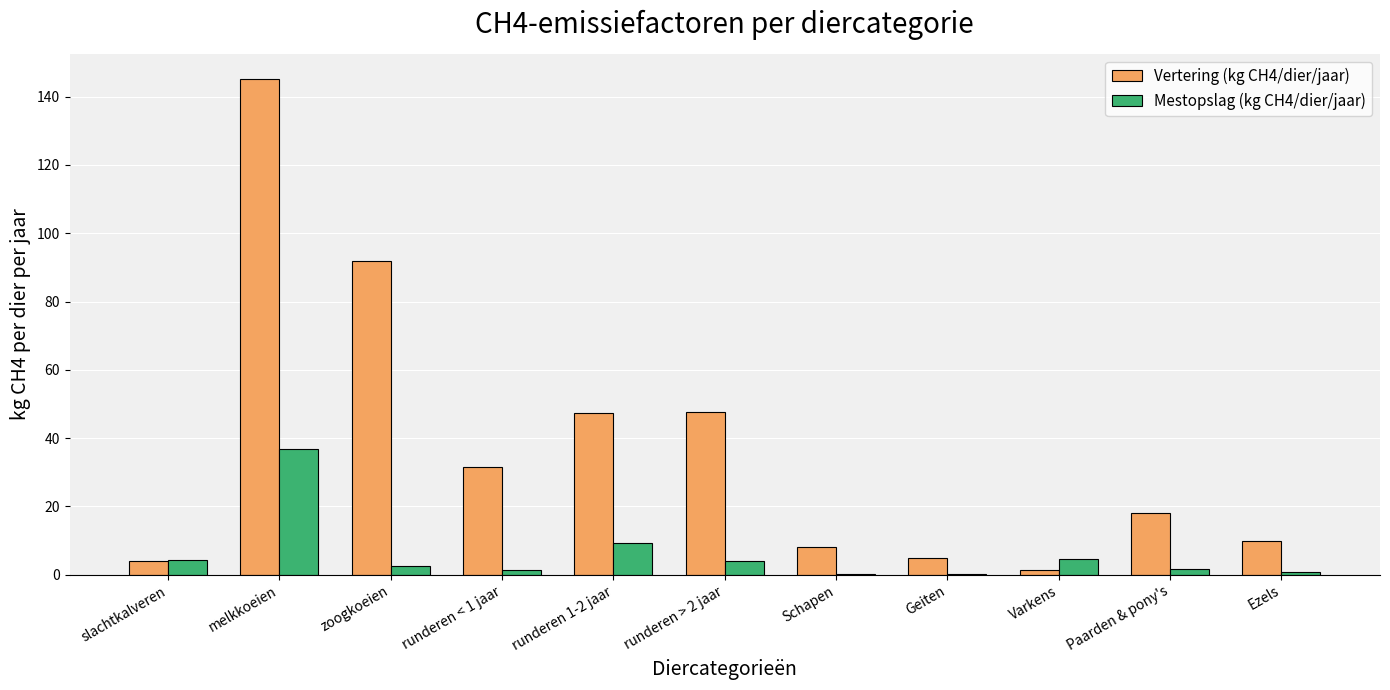

The value of Vertering (kg CH4/dier/jaar) at zoogkoeien is 91.9. True or false?

True